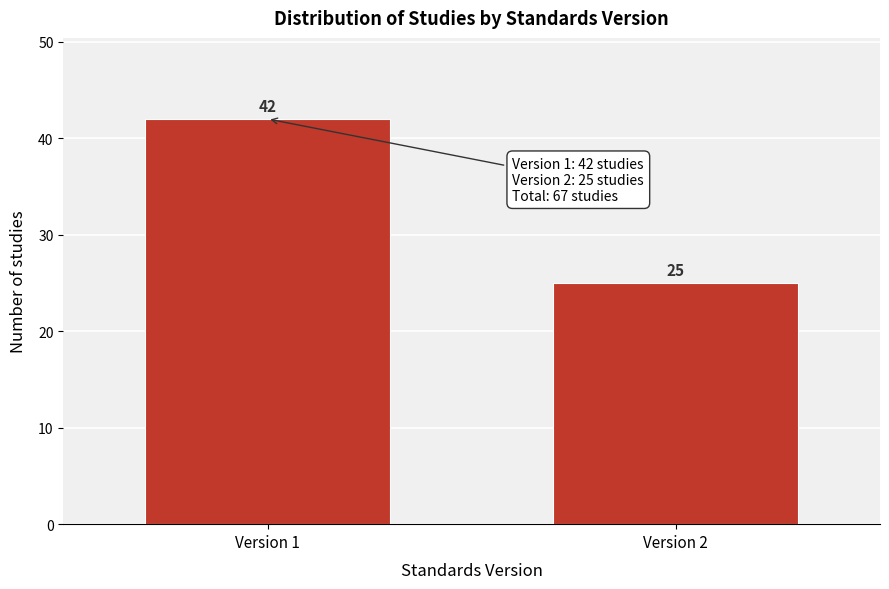

Reading right to left, transcribe all the data shown in this chart.

25	42